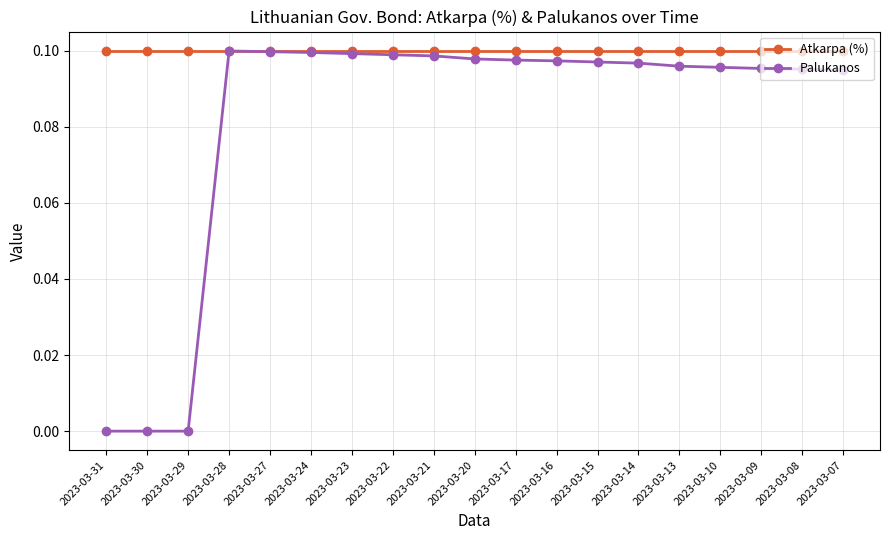

Rank the series at 2023-03-07 from highest to lowest value.

Atkarpa (%), Palukanos